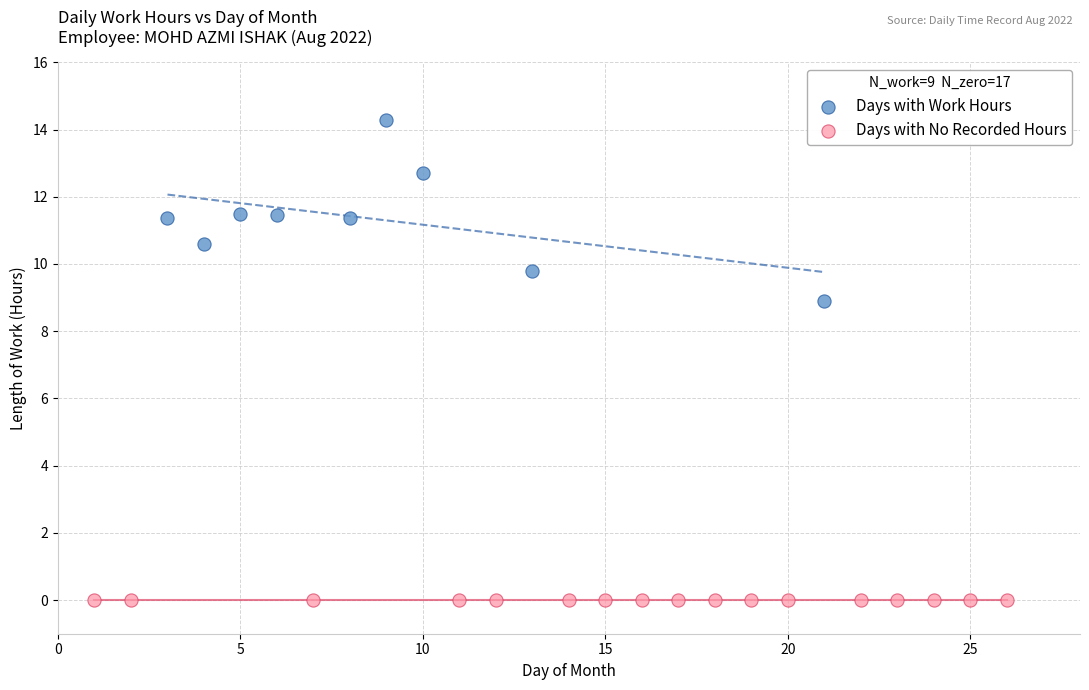

Which series reaches the maximum Y coordinate?

Days with Work Hours